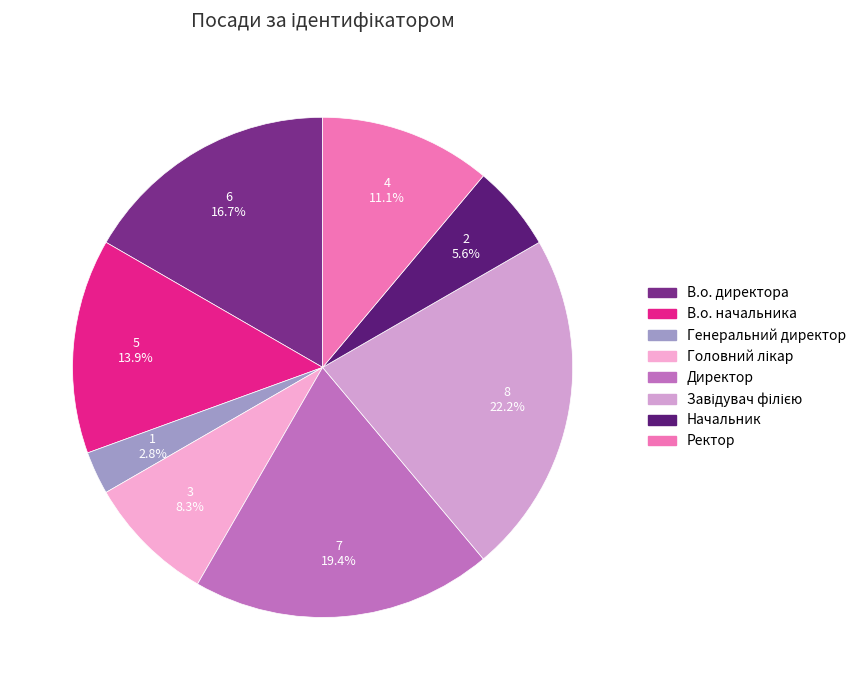

How many slices are in this pie chart?

8